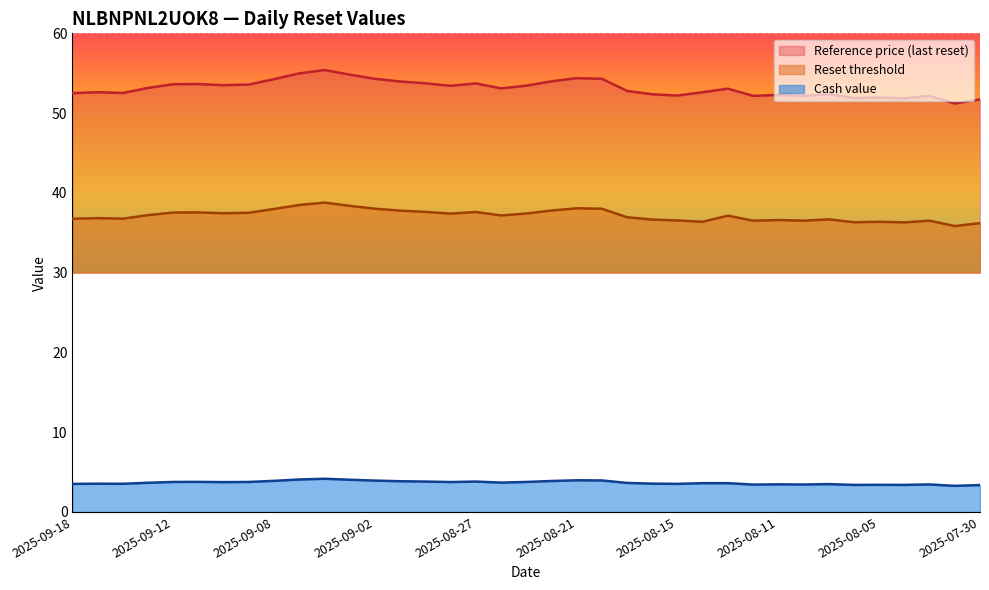

At which label does Reset threshold reach its minimum?

2025-07-31